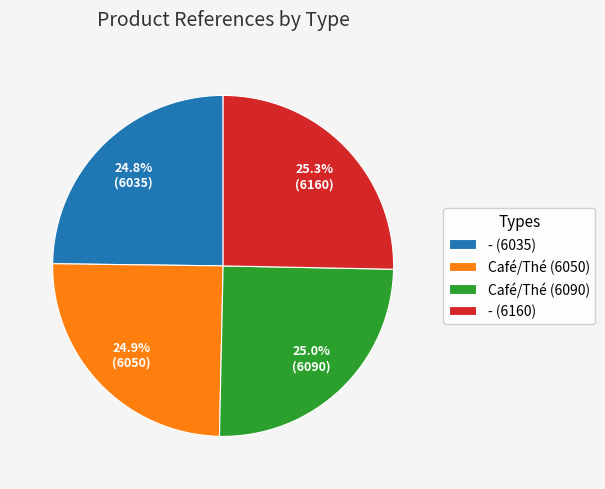

What portion of the pie excludes - (6035)?

75.2%